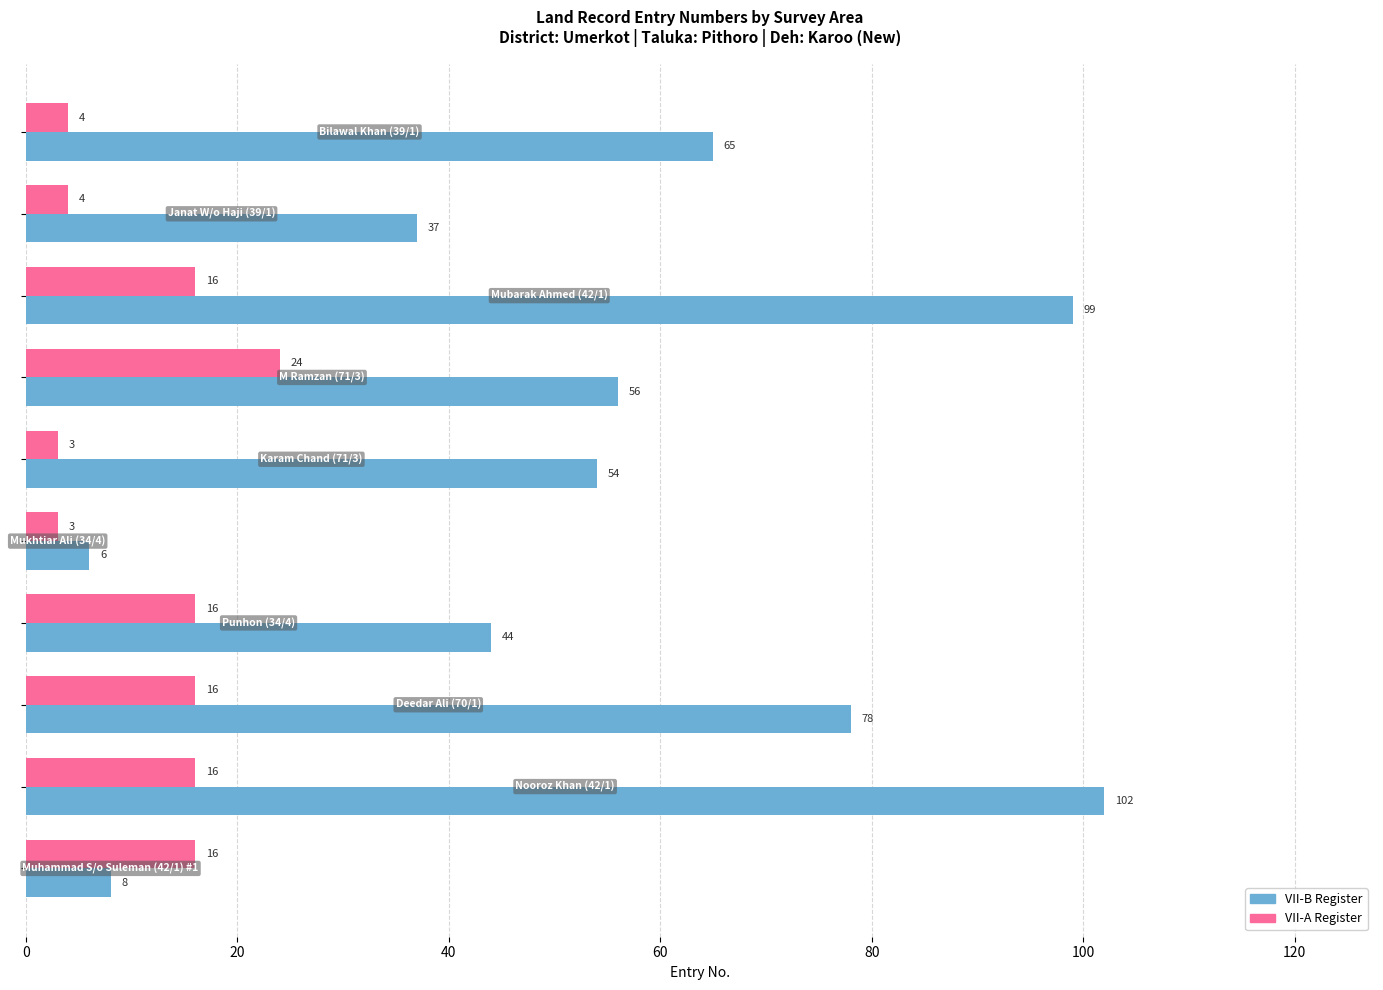

List the series in order of their overall mean, lowest first.

VII-A Register, VII-B Register